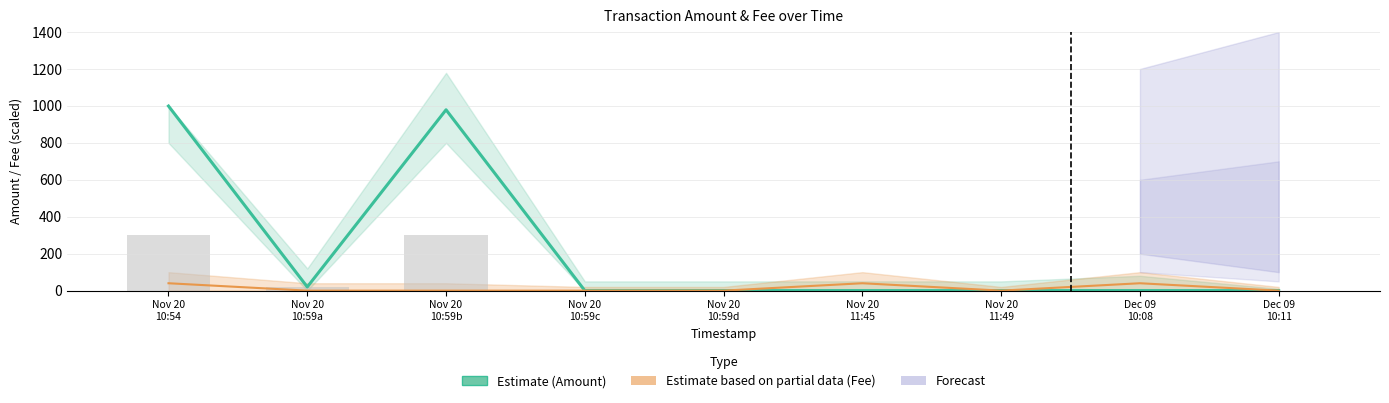

Which series has the widest spread of values?

Amount